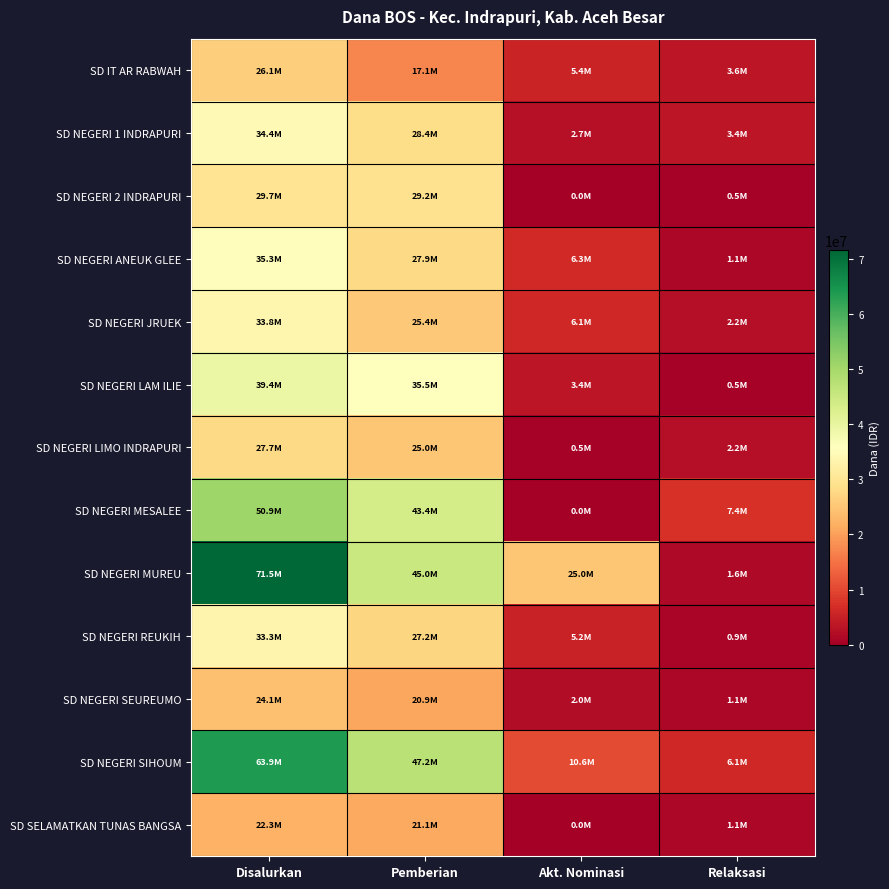

Which series has the largest range (max minus min)?

SD NEGERI MUREU